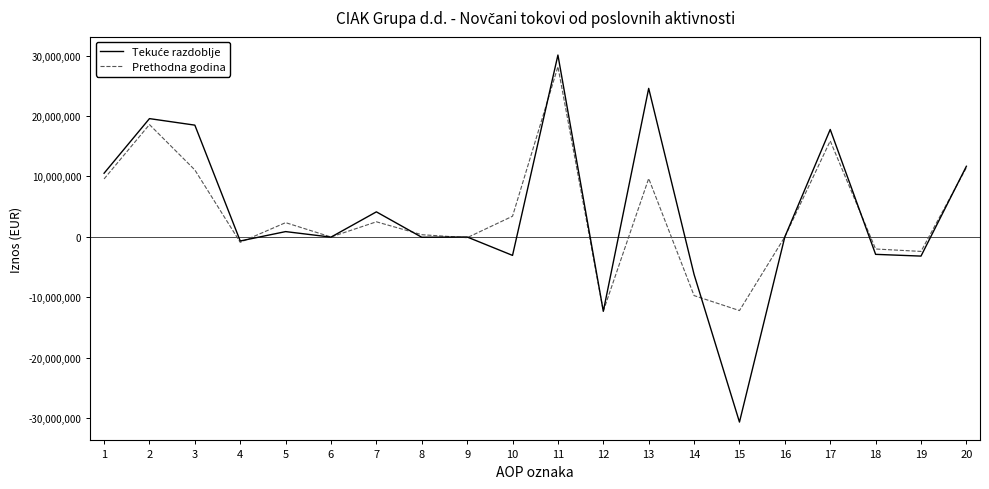

The value of Prethodna godina at 13 is 9660034. True or false?

True